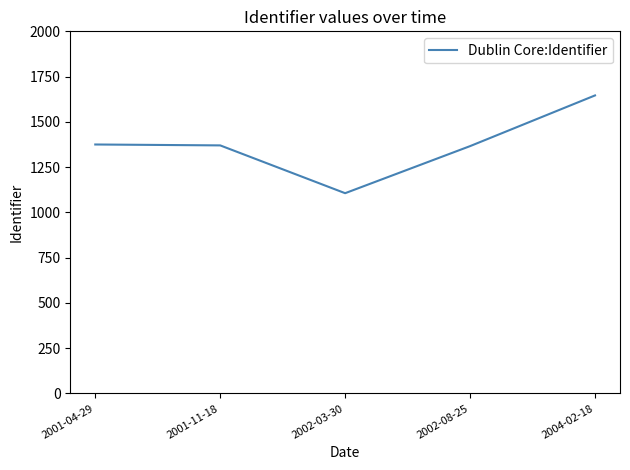

What is the change in value from 2001-11-18 to 2004-02-18?

+276